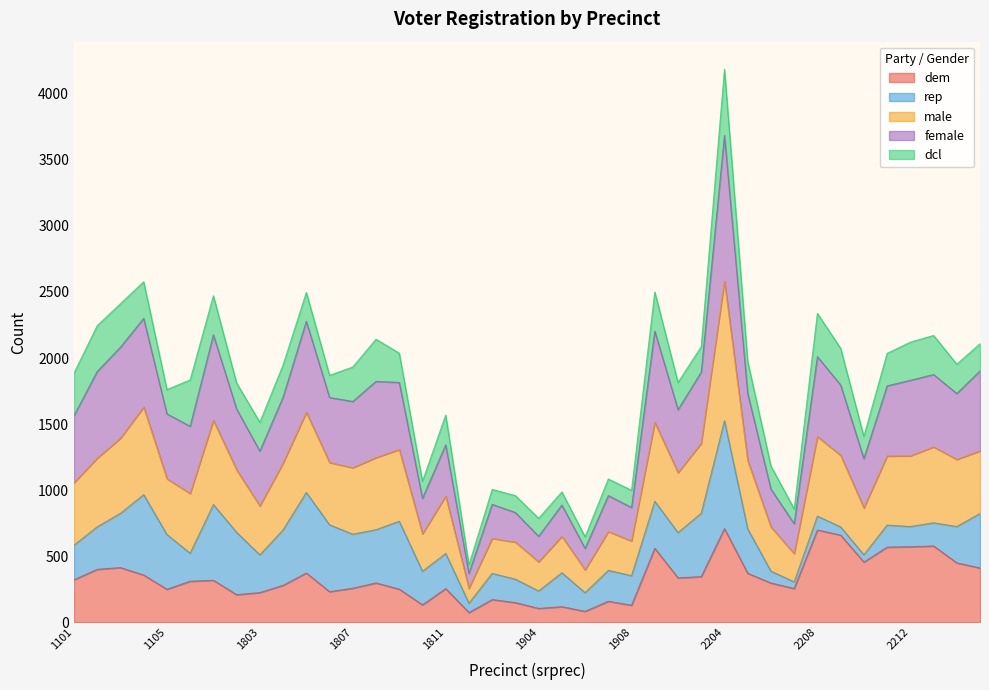

Between 2211 and 1908, which is larger?

2211